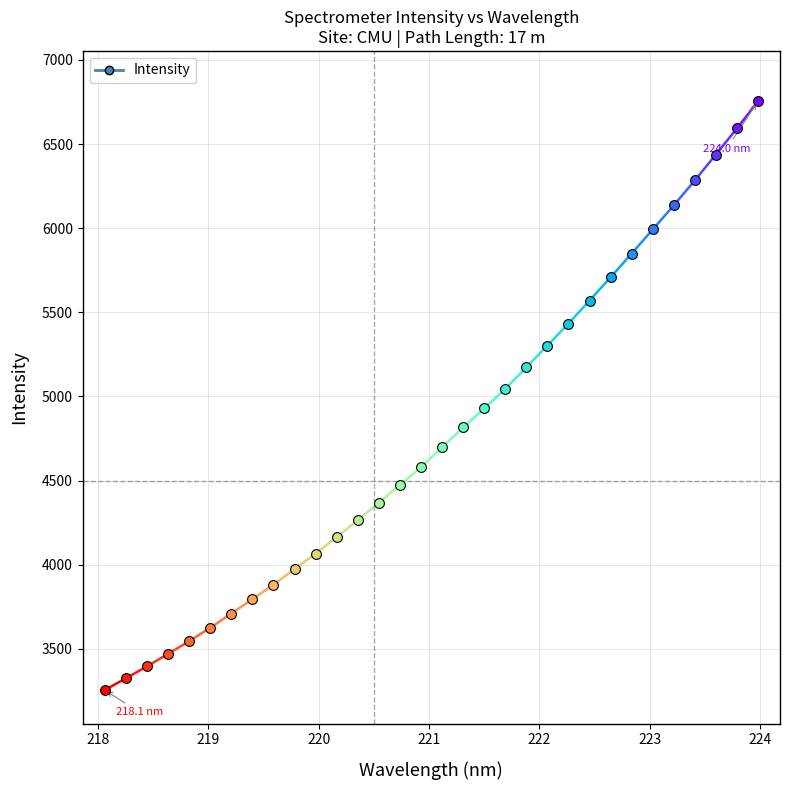

Approximately how many times larger is the value at 22 compared to 14?

1.2